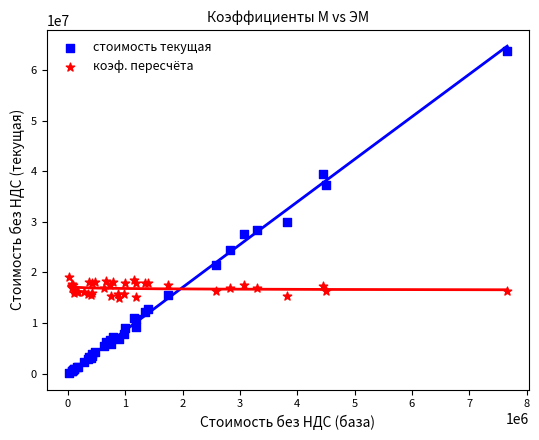

Which series has the largest Y range (max minus min)?

стоимость текущая